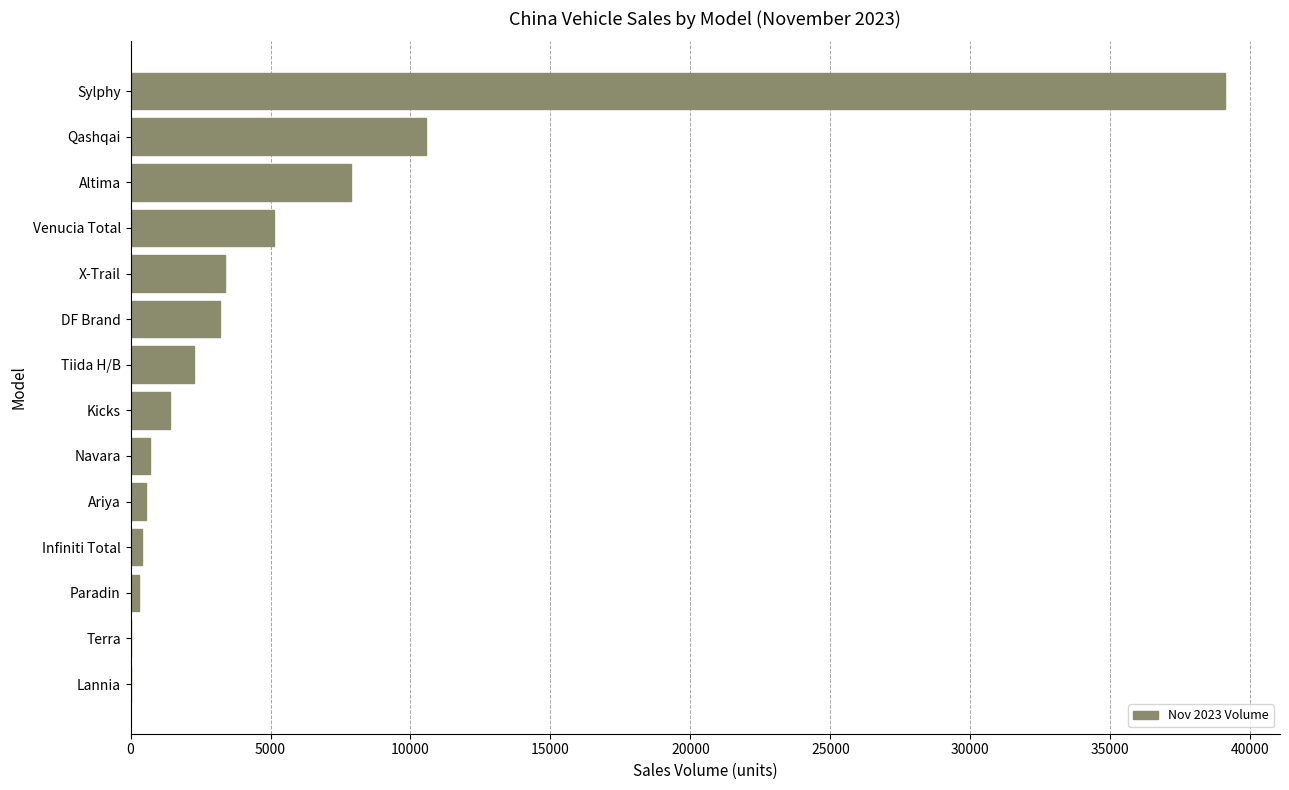

At which label is the value closest to 19565?

Qashqai